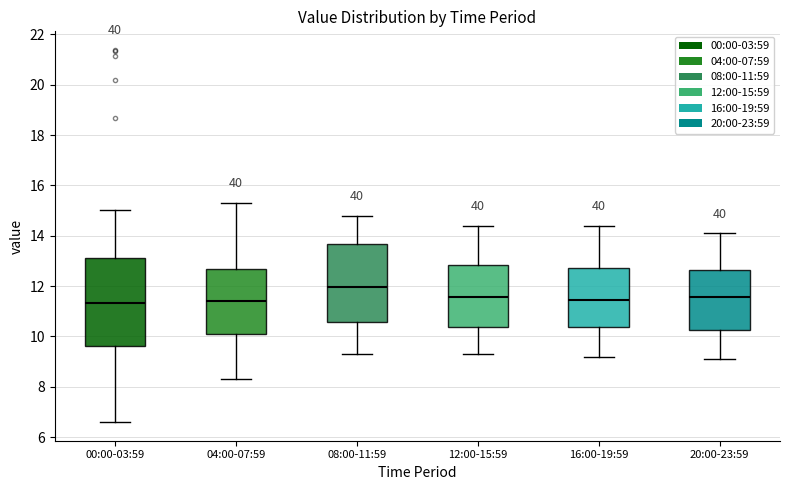

Which box has the highest median line?

08:00-11:59